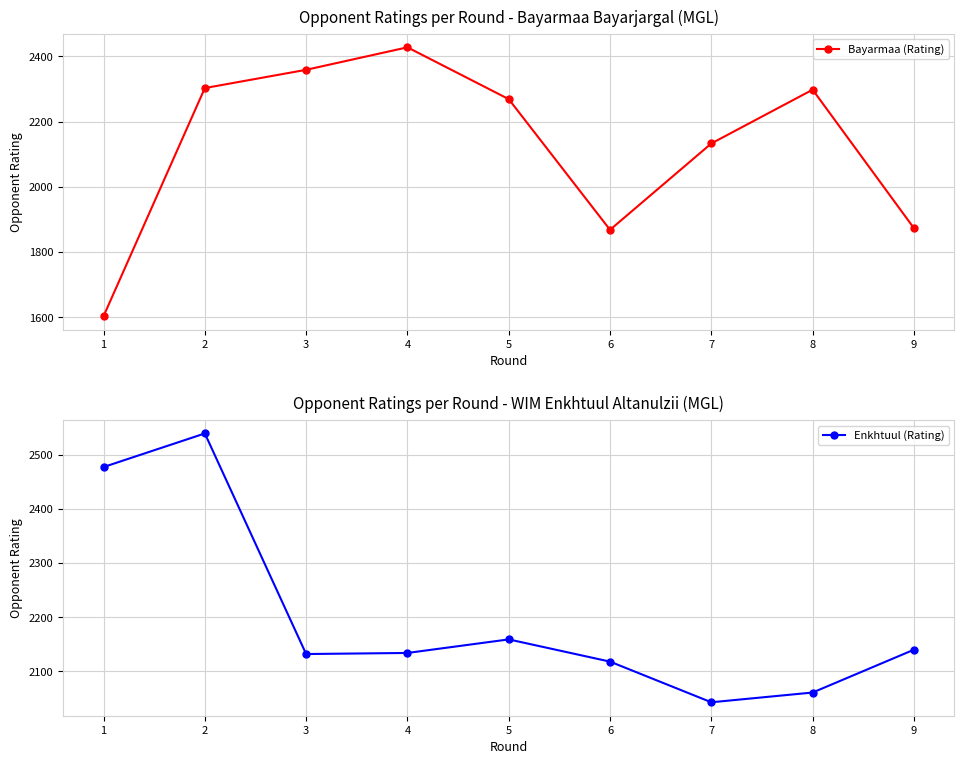

Is the value of Enkhtuul (Rating) at 6 greater than the value of Bayarmaa (Rating) at 3?

No